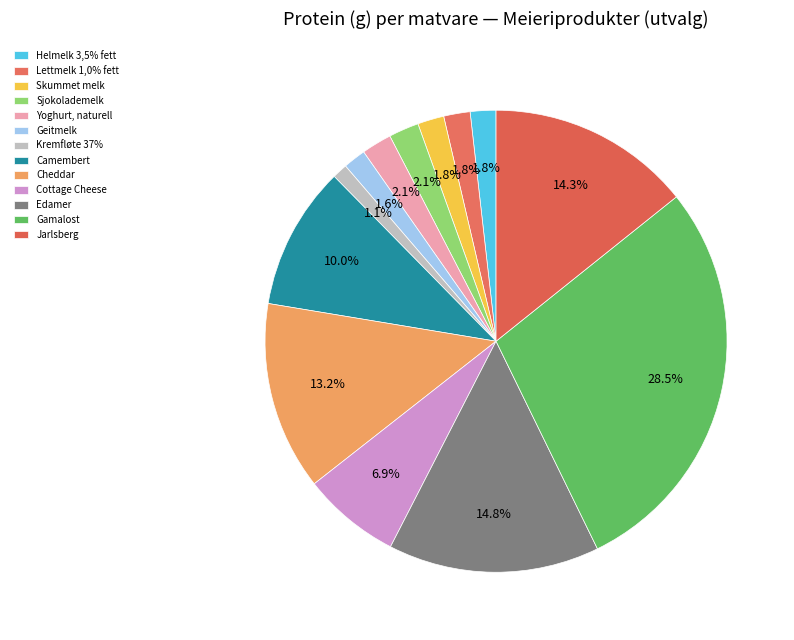

How many segments does this pie chart have?

13